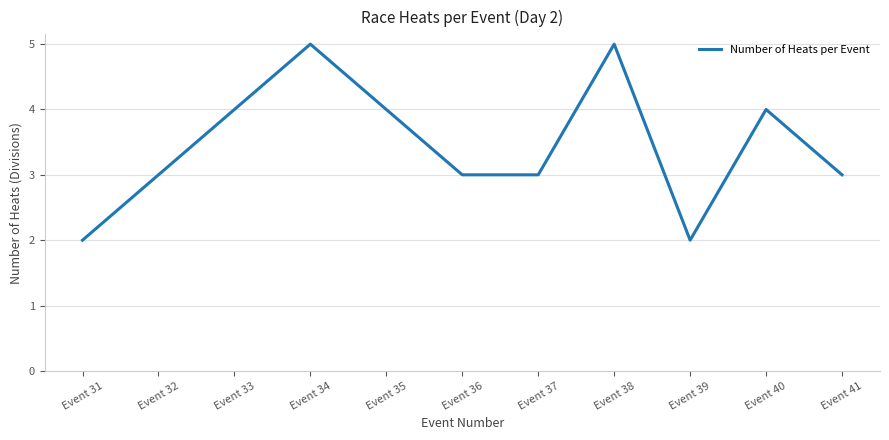

What is the difference between the maximum and minimum values?

3